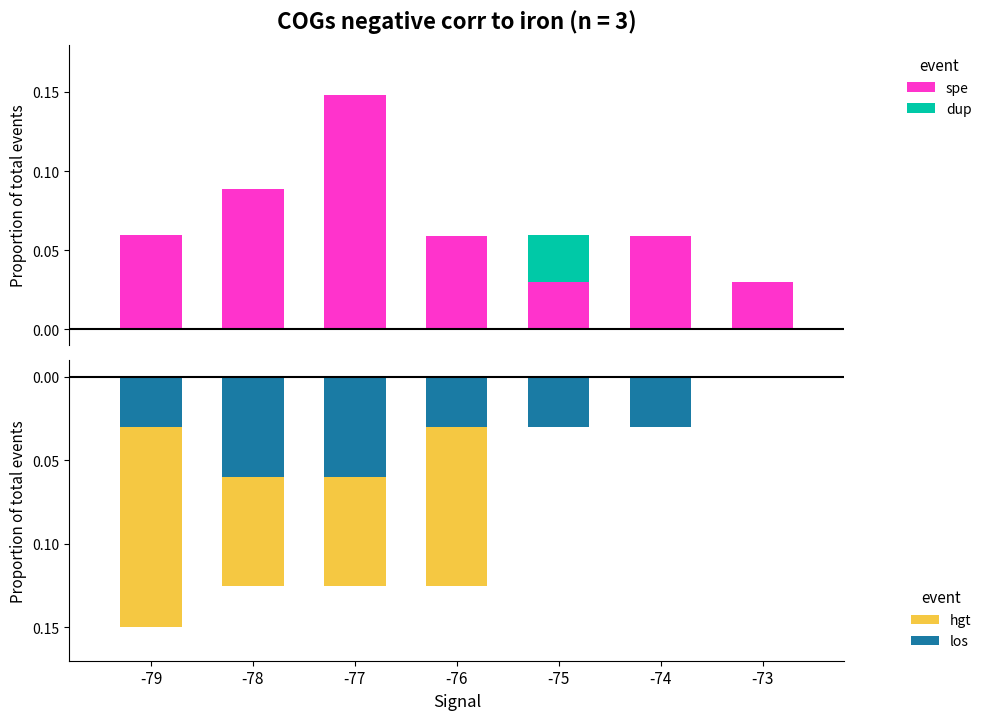

Is it true that spe equals 0.1 at -74?

True